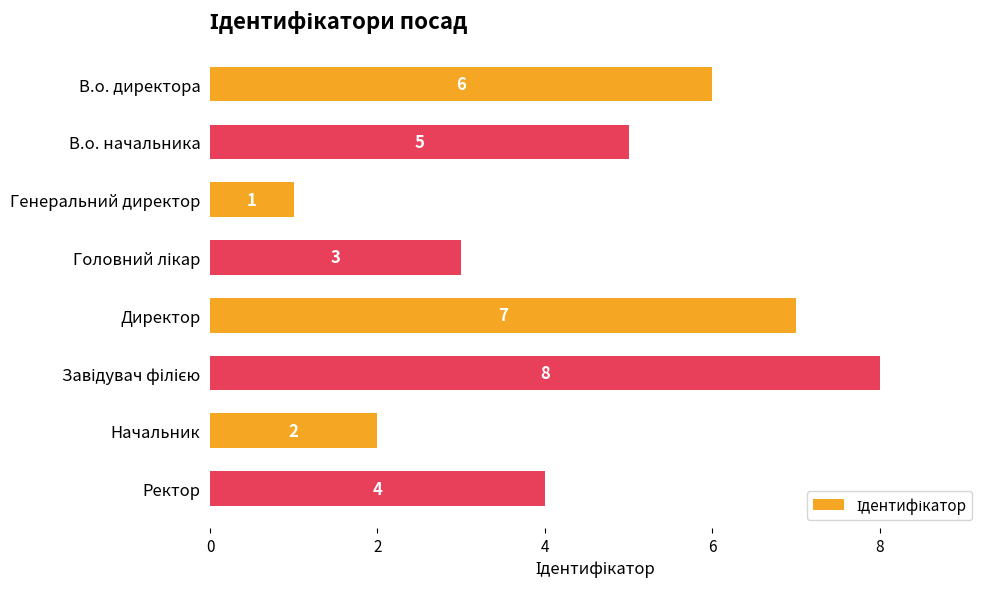

How many bars are there in total?

8